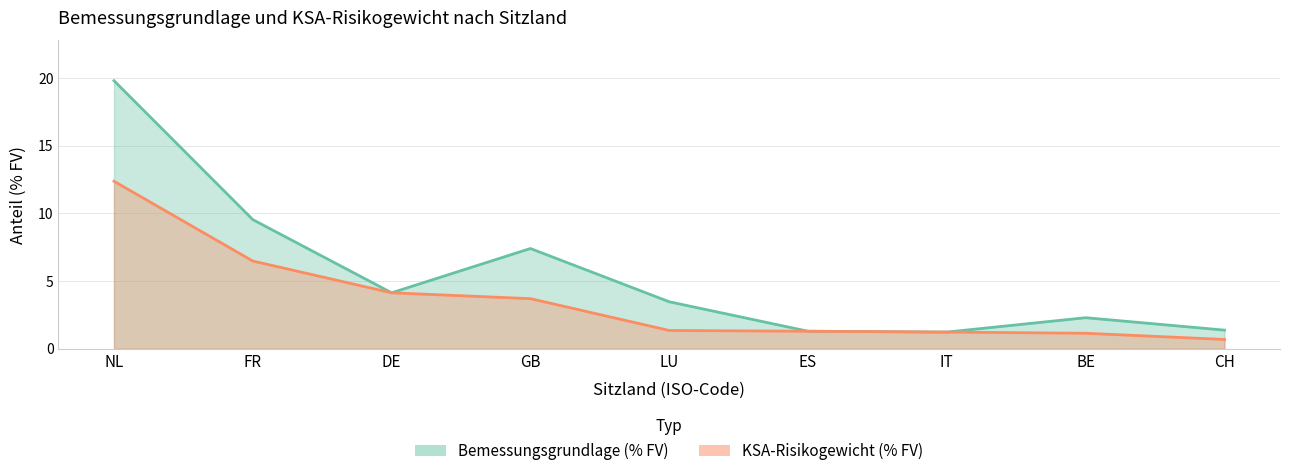

What is the minimum value shown in the chart?

0.7